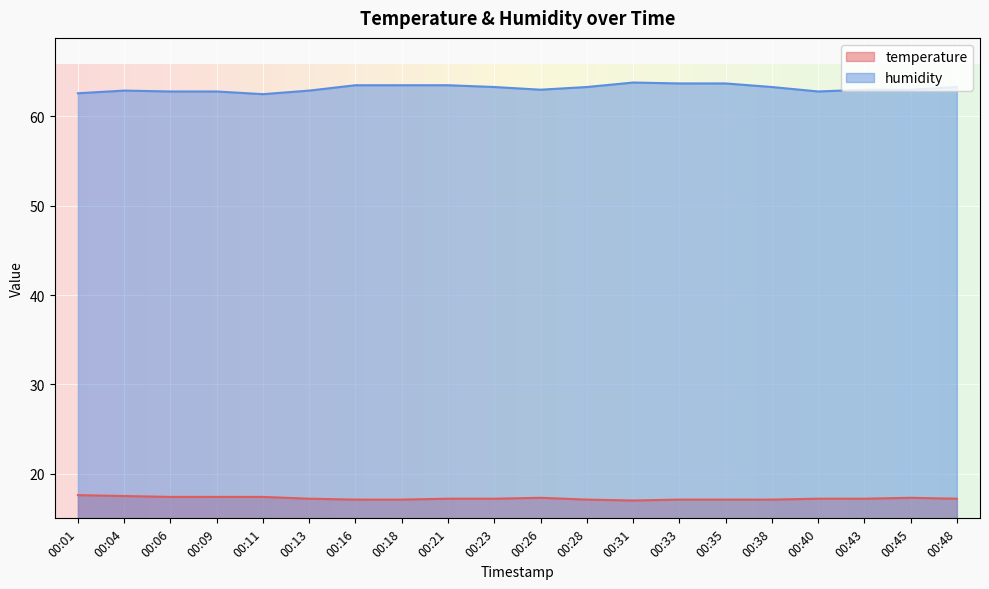

Reading left to right, list all the values displayed in this chart.

temperature: 00:01=17.6	00:04=17.5	00:06=17.4	00:09=17.4	00:11=17.4	00:13=17.2	00:16=17.1	00:18=17.1	00:21=17.2	00:23=17.2	00:26=17.3	00:28=17.1	00:31=17.0	00:33=17.1	00:35=17.1	00:38=17.1	00:40=17.2	00:43=17.2	00:45=17.3	00:48=17.2
humidity: 00:01=62.6	00:04=62.9	00:06=62.8	00:09=62.8	00:11=62.5	00:13=62.9	00:16=63.5	00:18=63.5	00:21=63.5	00:23=63.3	00:26=63.0	00:28=63.3	00:31=63.8	00:33=63.7	00:35=63.7	00:38=63.3	00:40=62.8	00:43=63.0	00:45=63.0	00:48=63.3